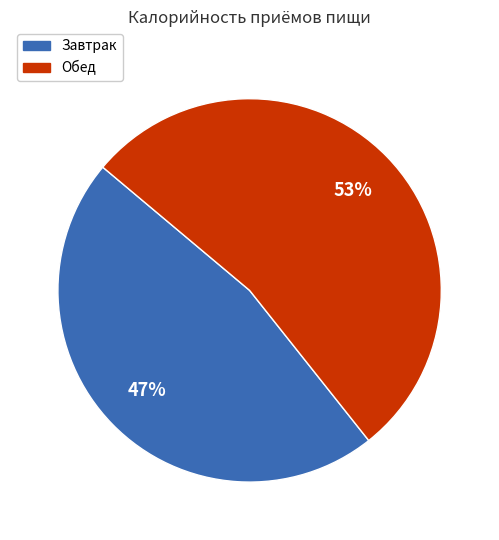

To the nearest percent, what percentage of the pie is Завтрак?

47%